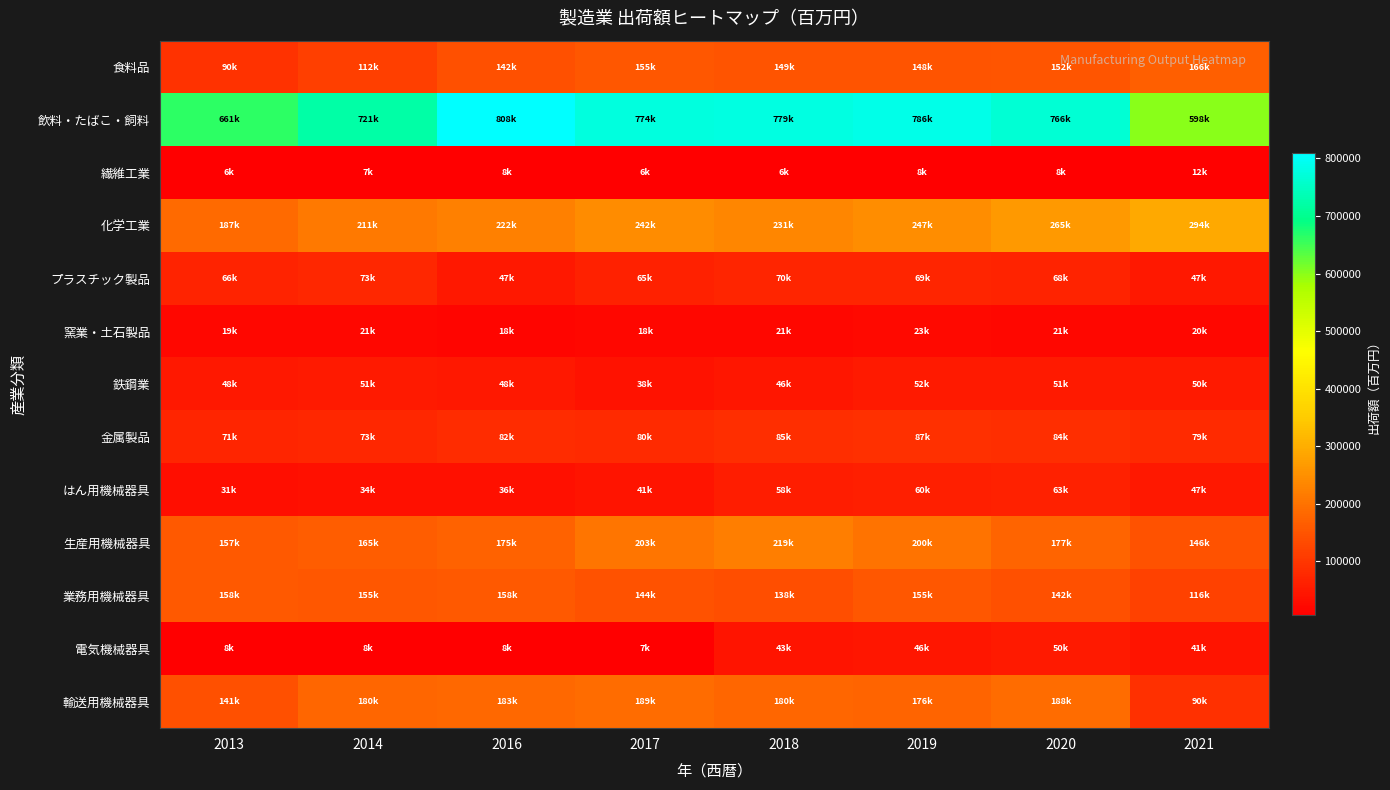

At which category is the sum across all series the highest?

2019